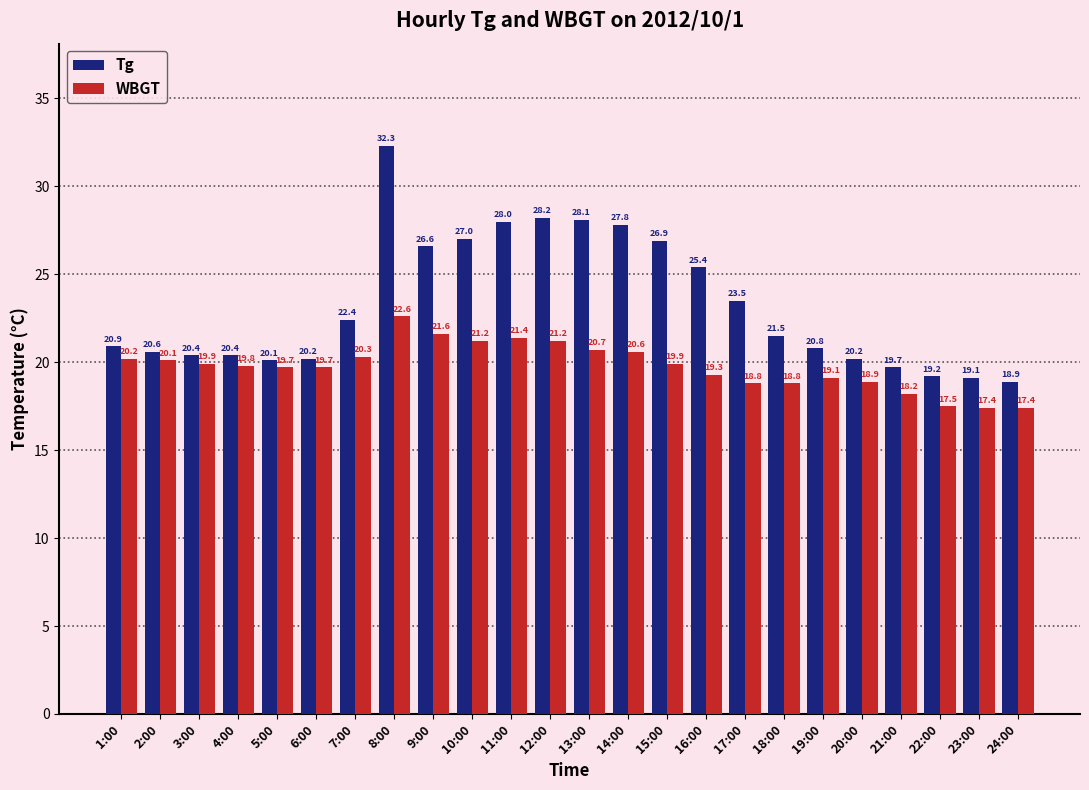

The value of Tg at 21:00 is 31.6. True or false?

False